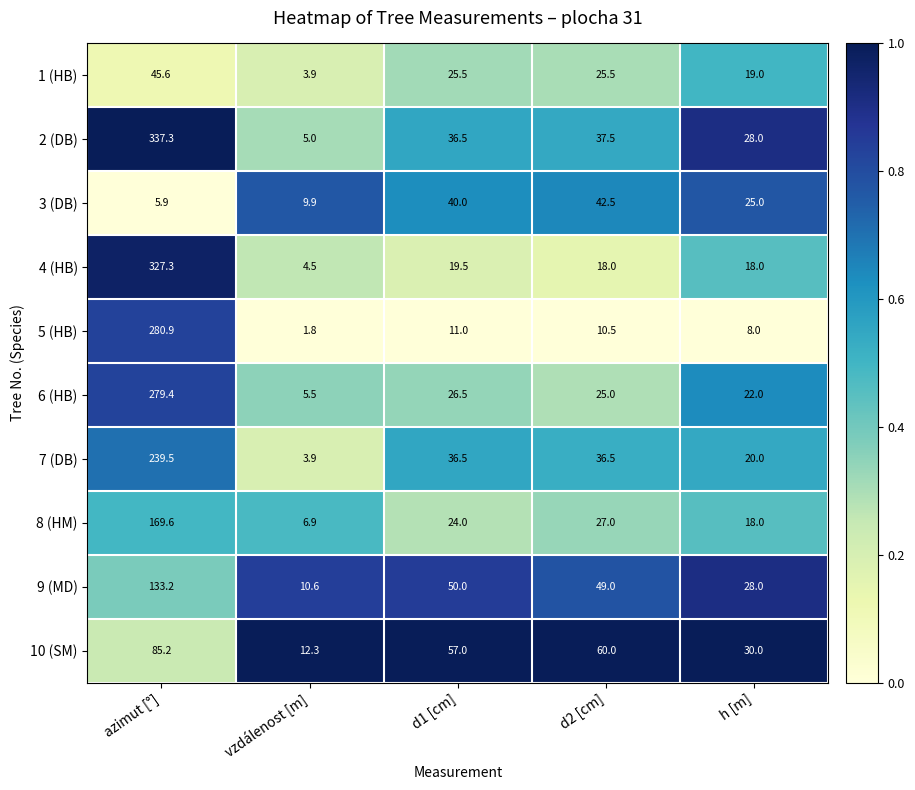

How many distinct data groups are displayed?

10